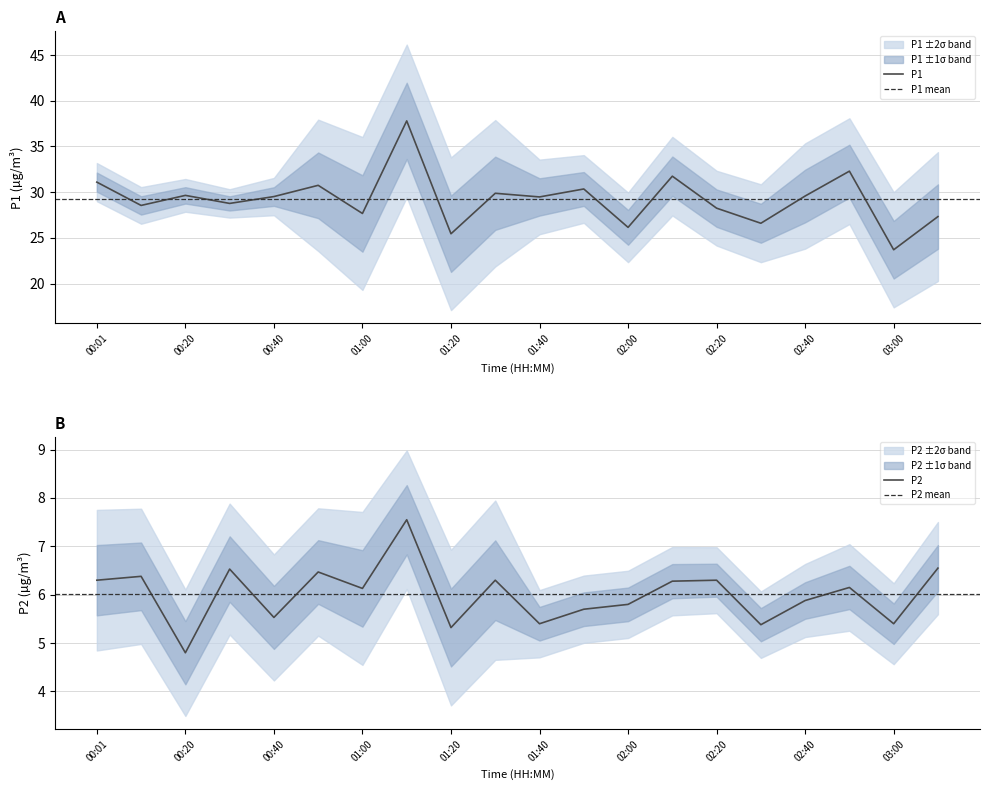

True or false: P1 and P2 cross at least once.

False